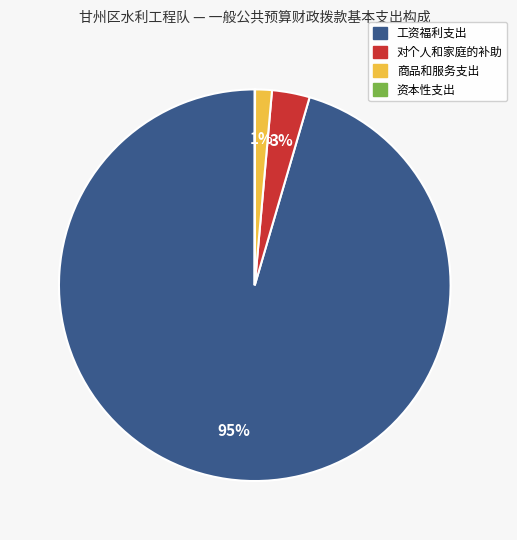

Is the sum of 对个人和家庭的补助 and 商品和服务支出 greater than half?

No